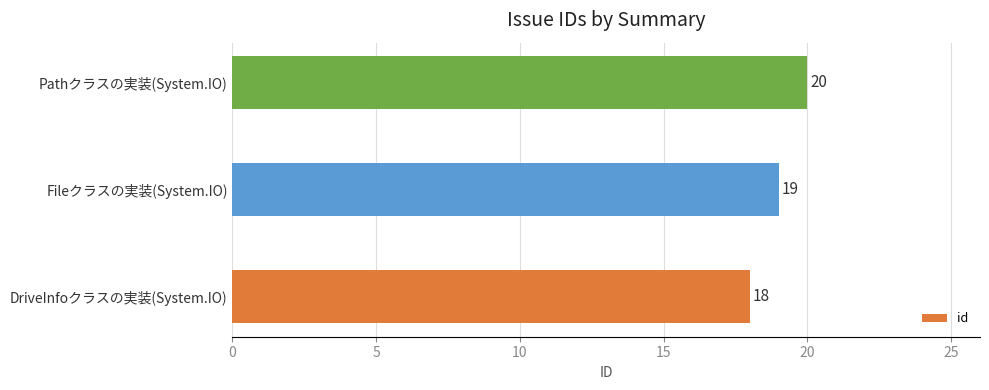

Count the number of data series in this chart.

1